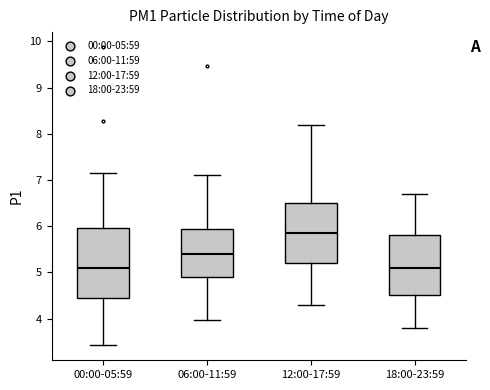

Reading left to right, transcribe this box plot: for each box, give where its median line is, the range the box spans, and where its two whiskers end, as read against the y-axis. The values are not printed on the chart, so give them approximately, as read against the axis.

00:00-05:59: median 5.1, box 4.5 to 6.0, whiskers 3.4 to 7.2
06:00-11:59: median 5.4, box 4.9 to 5.9, whiskers 4.0 to 7.1
12:00-17:59: median 5.9, box 5.2 to 6.5, whiskers 4.3 to 8.2
18:00-23:59: median 5.1, box 4.5 to 5.8, whiskers 3.8 to 6.7